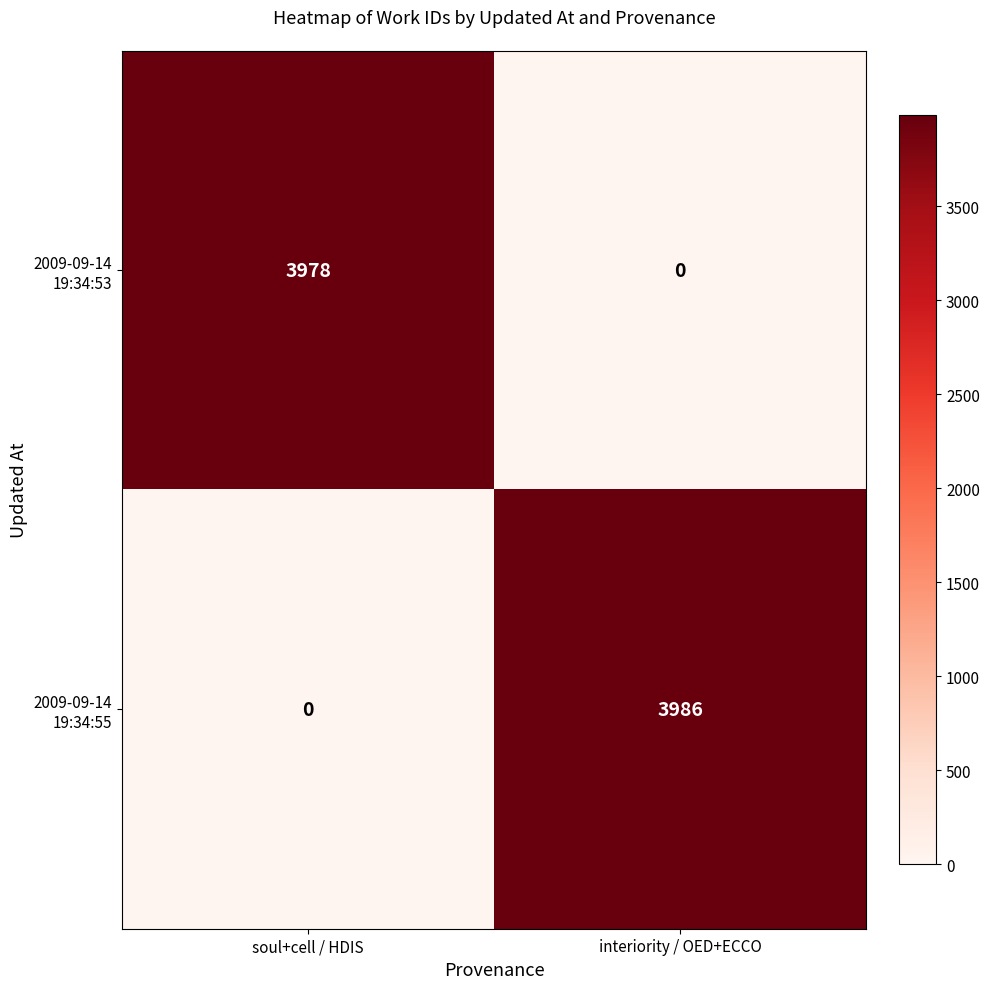

What is the difference between the highest and lowest values at interiority / OED+ECCO?

3986